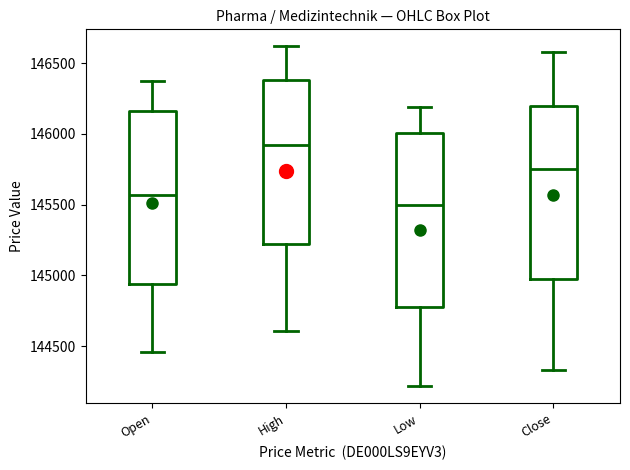

Which box has the lowest median line?

Low